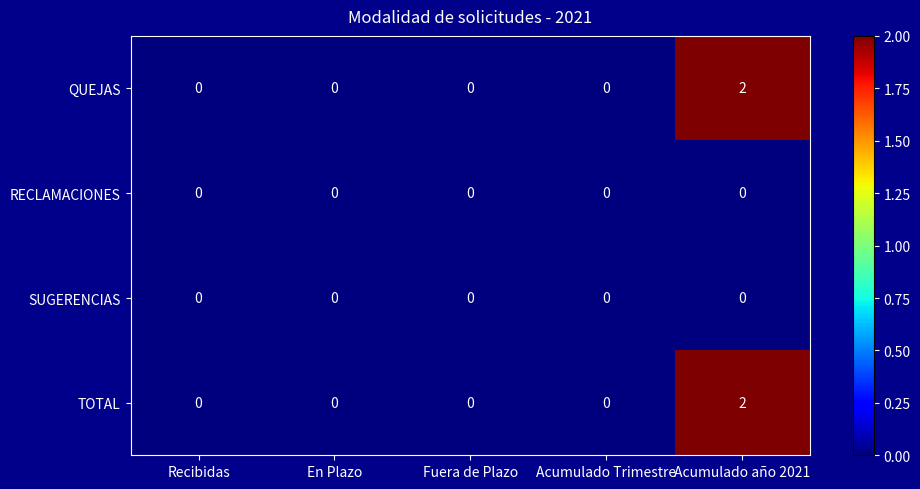

The QUEJAS series shows 0 at Acumulado Trimestre. True or false?

True